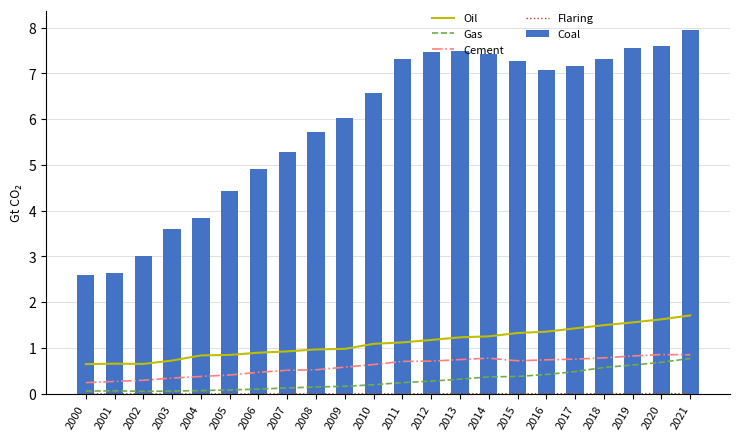

Which series has the largest range (max minus min)?

Coal